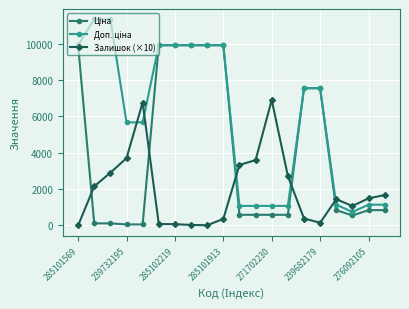

What is the value of the Залишок (×10) point at the 10th from the left?

360.0